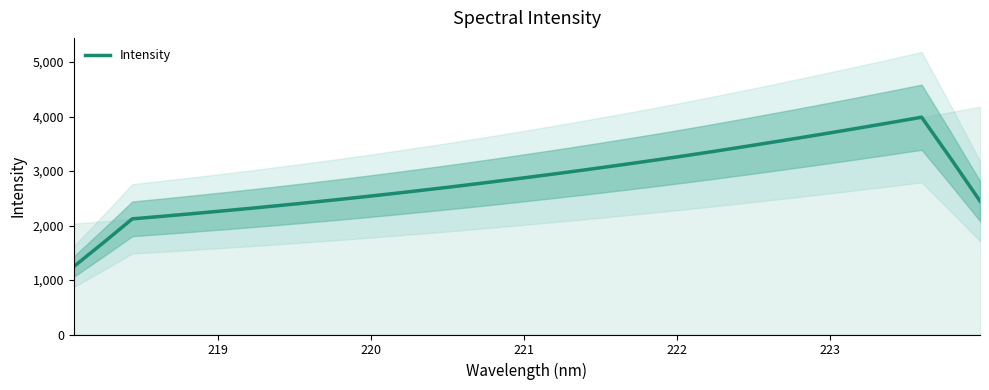

What is the lowest value of the Intensity series?

1246.4